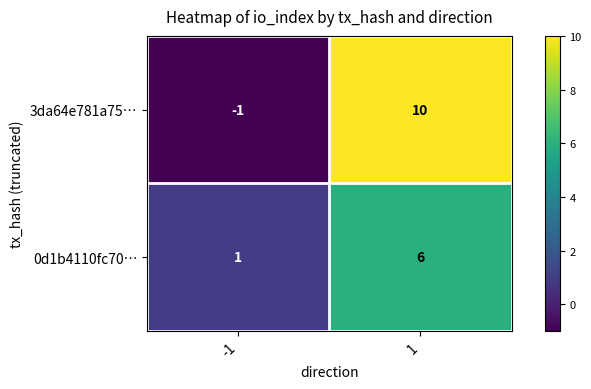

What is the maximum value shown in the chart?

10